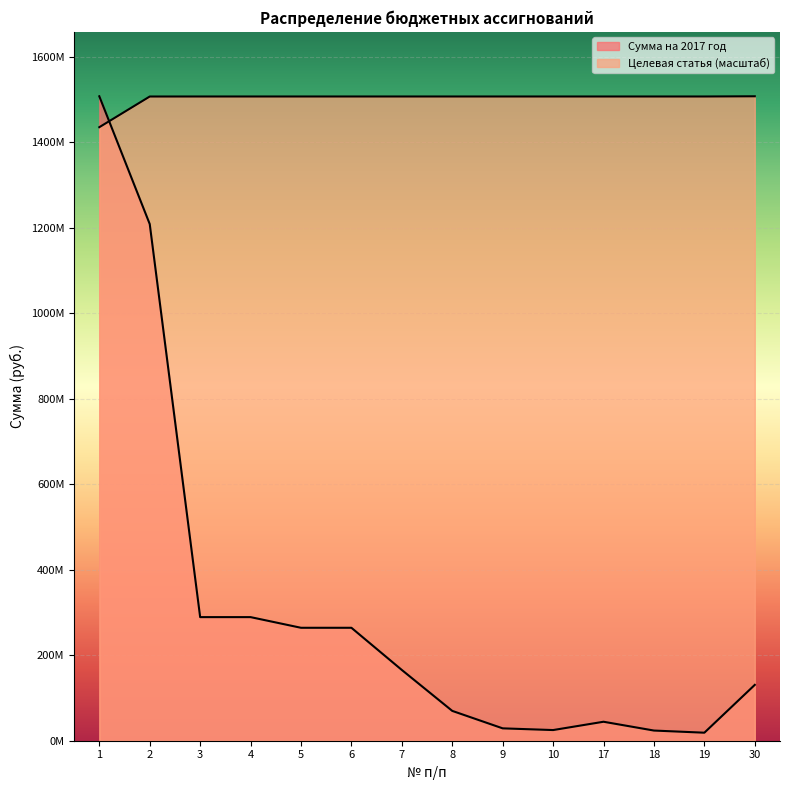

Between 8 and 17, which is larger?

8